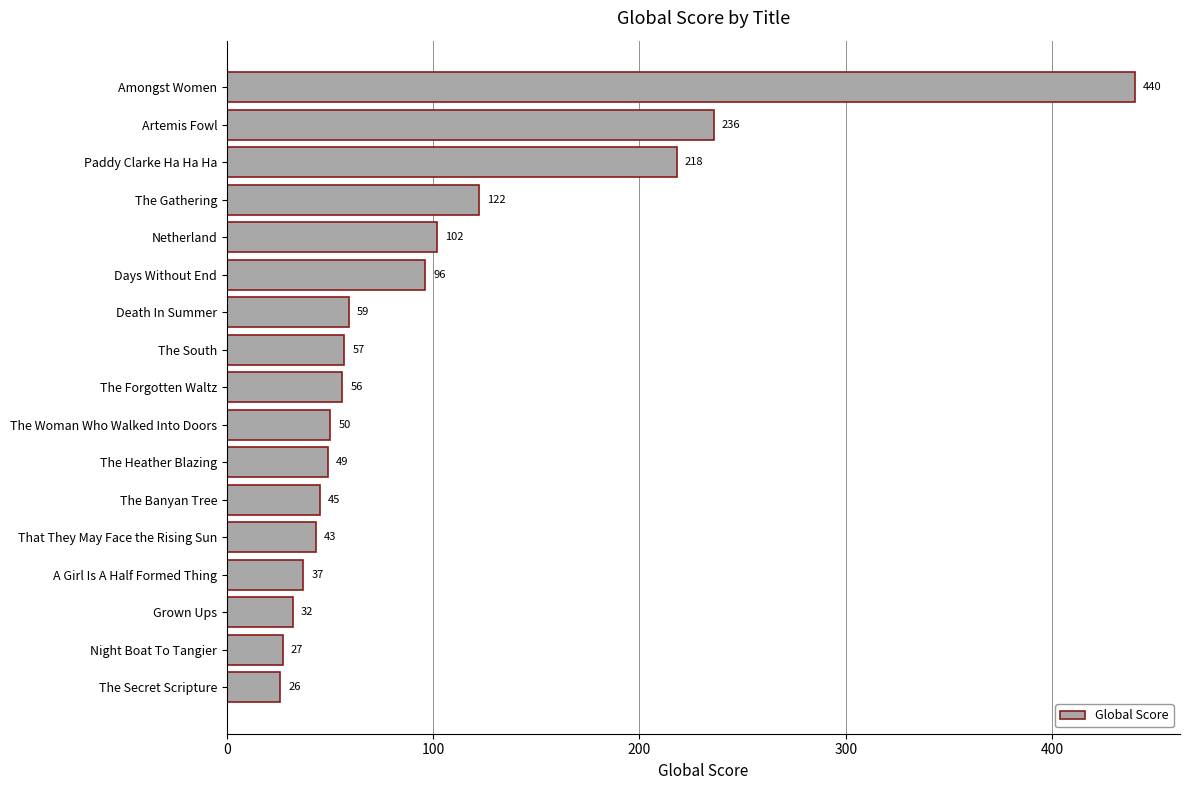

How many bars are there in total?

17